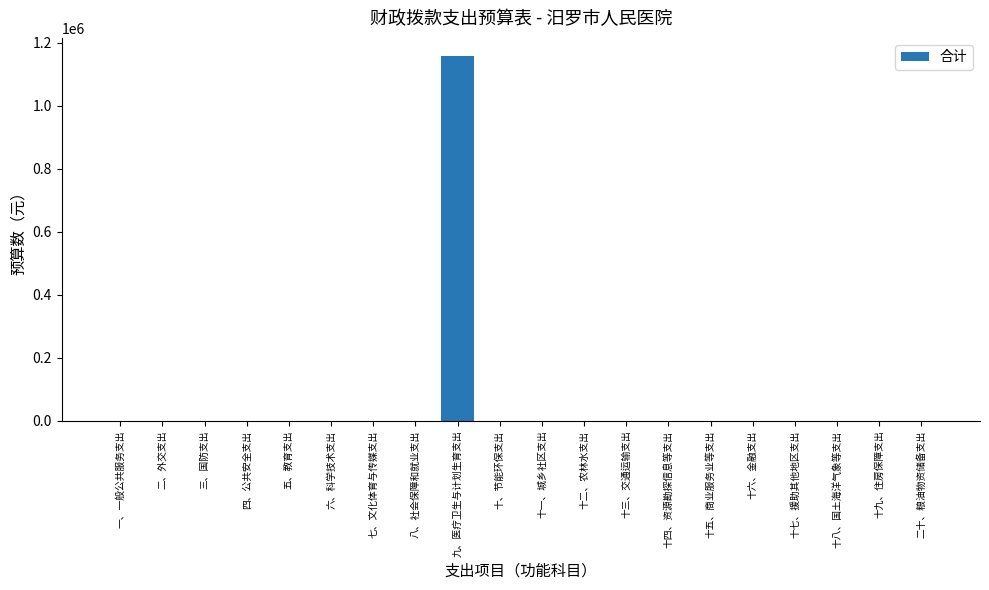

Reading left to right, list all the values displayed in this chart.

一、一般公共服务支出=0	二、外交支出=0	三、国防支出=0	四、公共安全支出=0	五、教育支出=0	六、科学技术支出=0	七、文化体育与传媒支出=0	八、社会保障和就业支出=0	九、医疗卫生与计划生育支出=1158000	十、节能环保支出=0	十一、城乡社区支出=0	十二、农林水支出=0	十三、交通运输支出=0	十四、资源勘探信息等支出=0	十五、商业服务业等支出=0	十六、金融支出=0	十七、援助其他地区支出=0	十八、国土海洋气象等支出=0	十九、住房保障支出=0	二十、粮油物资储备支出=0